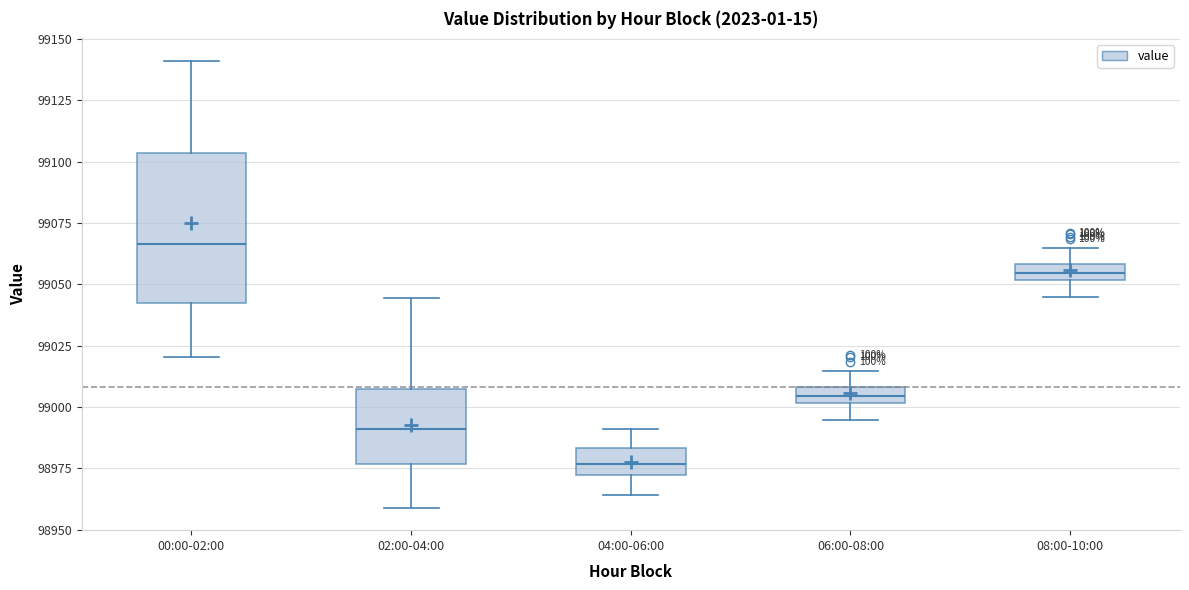

Comparing the boxes themselves (not the whiskers), which one is the tallest?

00:00-02:00